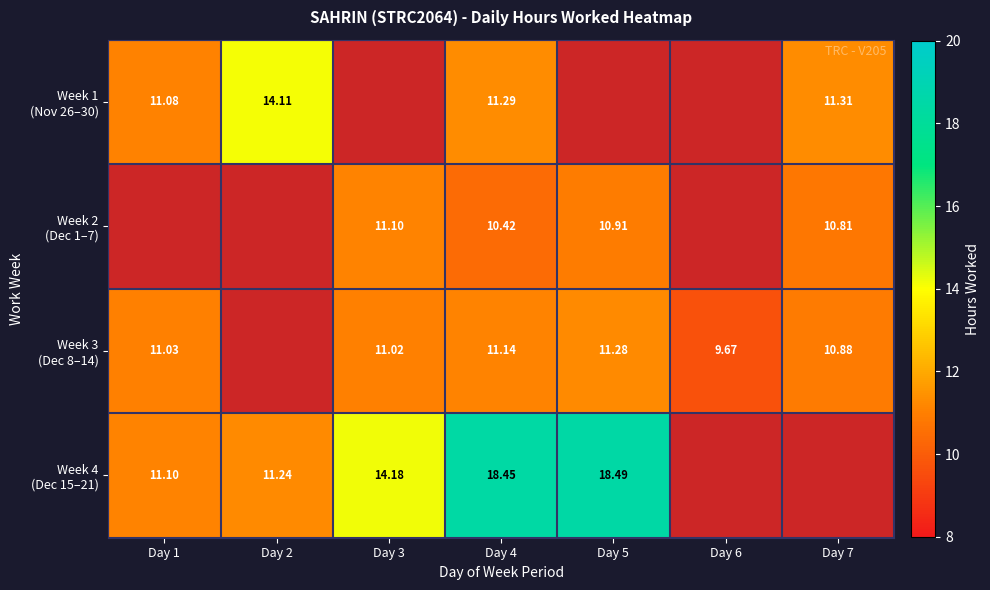

At which label does Week 2 (Dec 1–7) first exceed 10?

Day 3